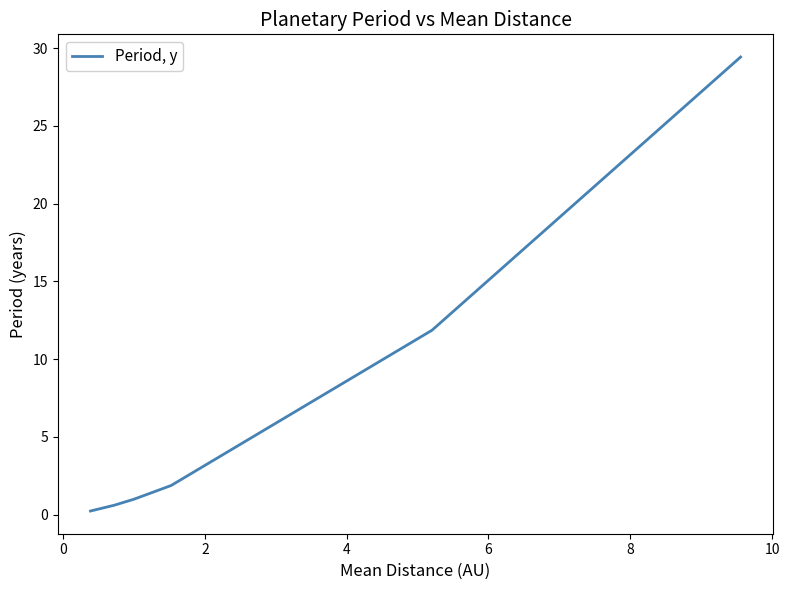

What is the sum of all values?

45.0